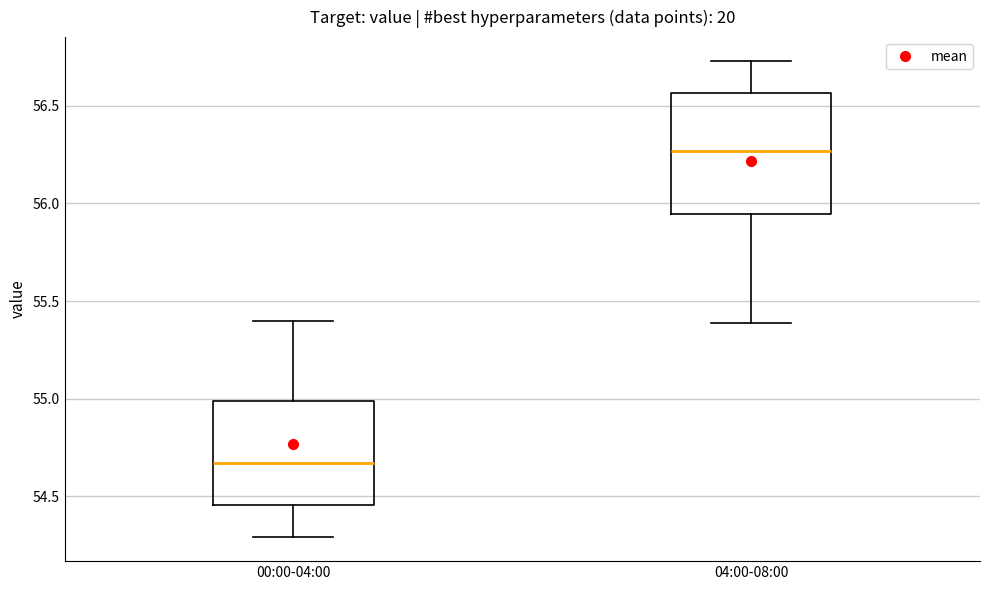

Where is the lower edge of the box for 04:00-08:00 on the y-axis? The values are not printed on the chart, so give them approximately, as read against the axis.

55.95